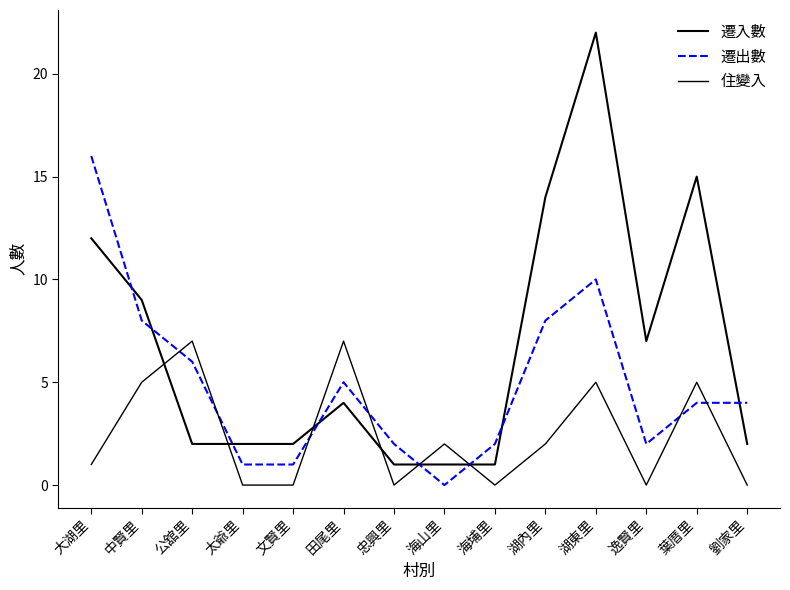

Is this an area chart (filled region under the line)?

No